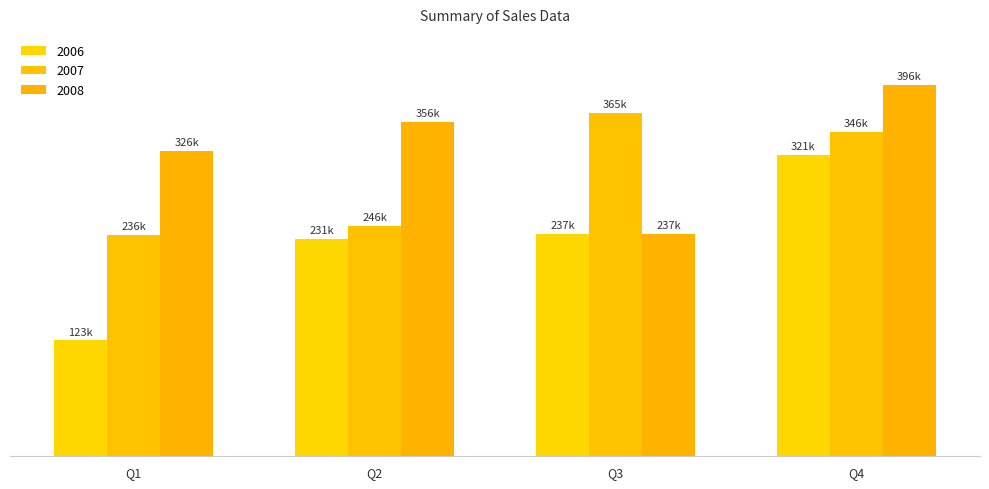

Does the chart contain stacked bars?

No